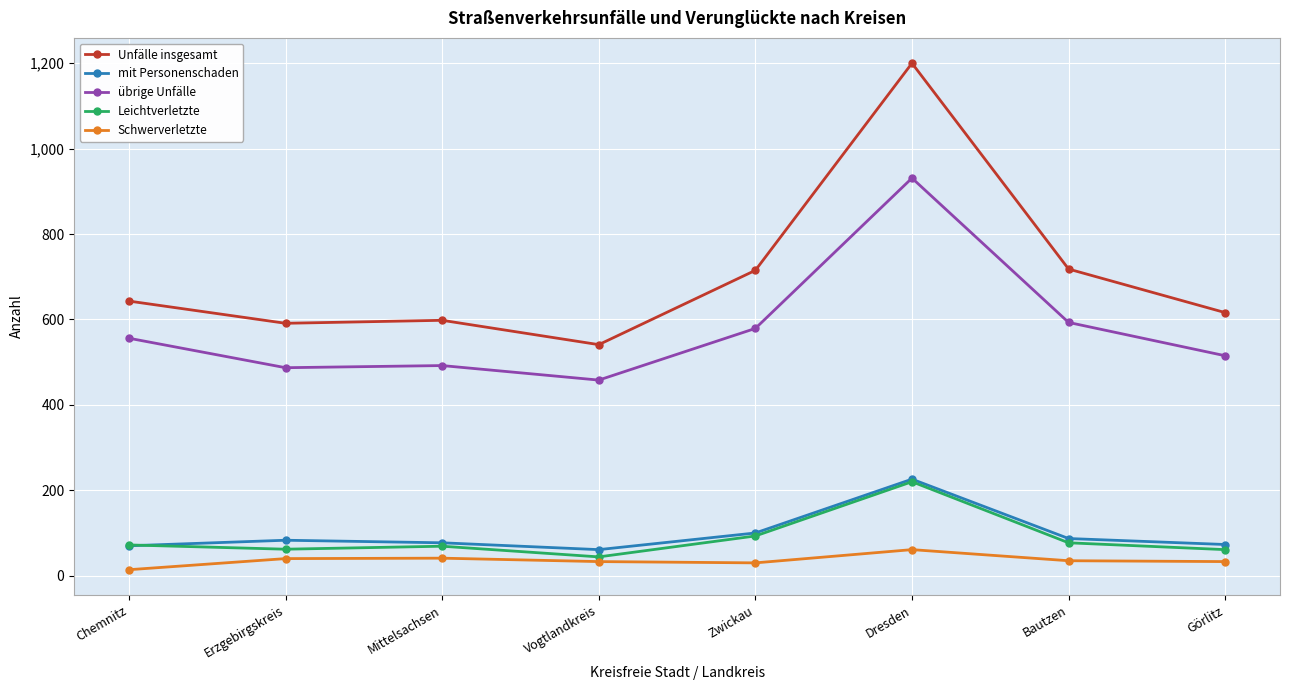

How many series are shown in this chart?

5